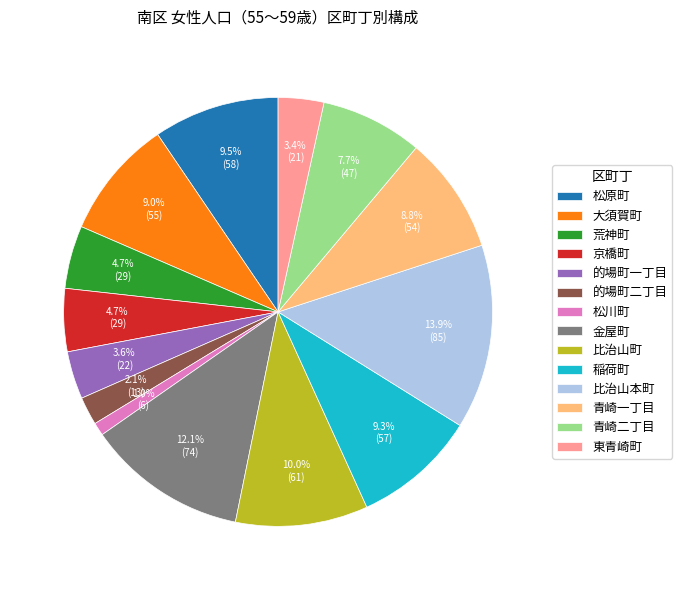

Approximately how many times larger is the value at 京橋町 compared to 荒神町?

1.0